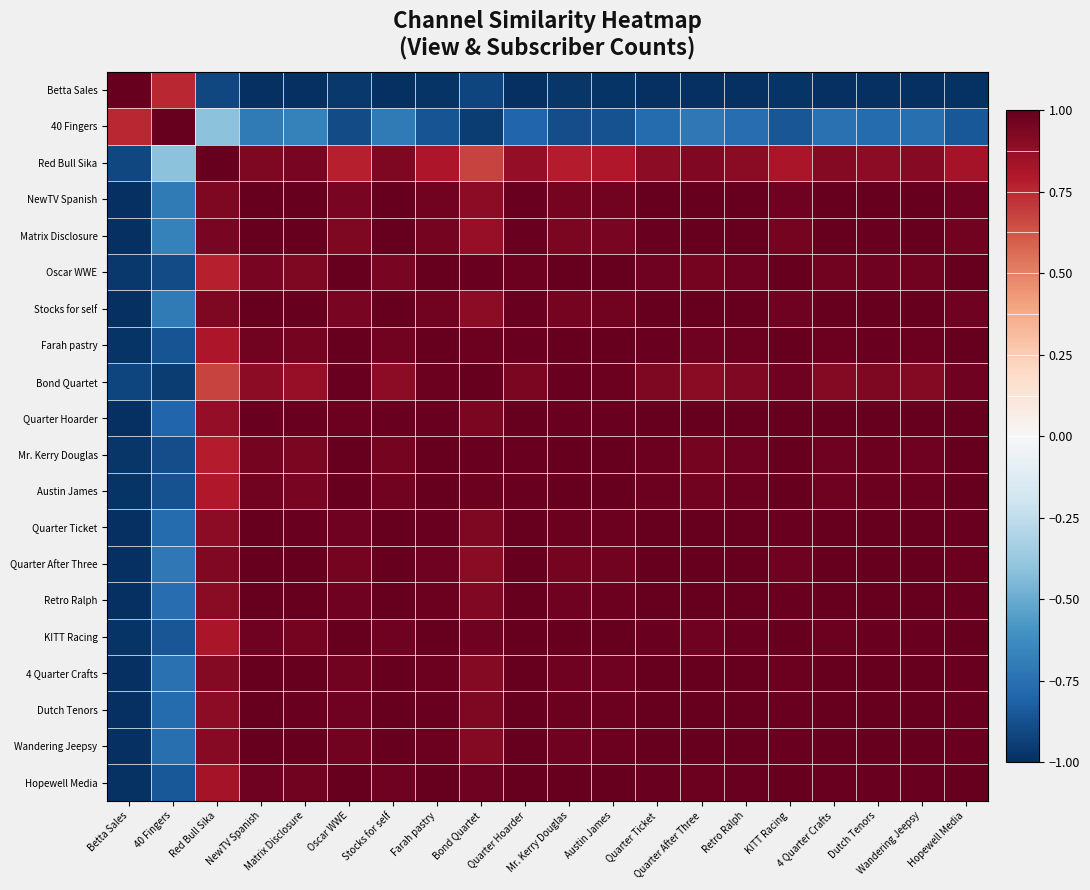

Which label corresponds to the largest value in the chart?

Betta Sales